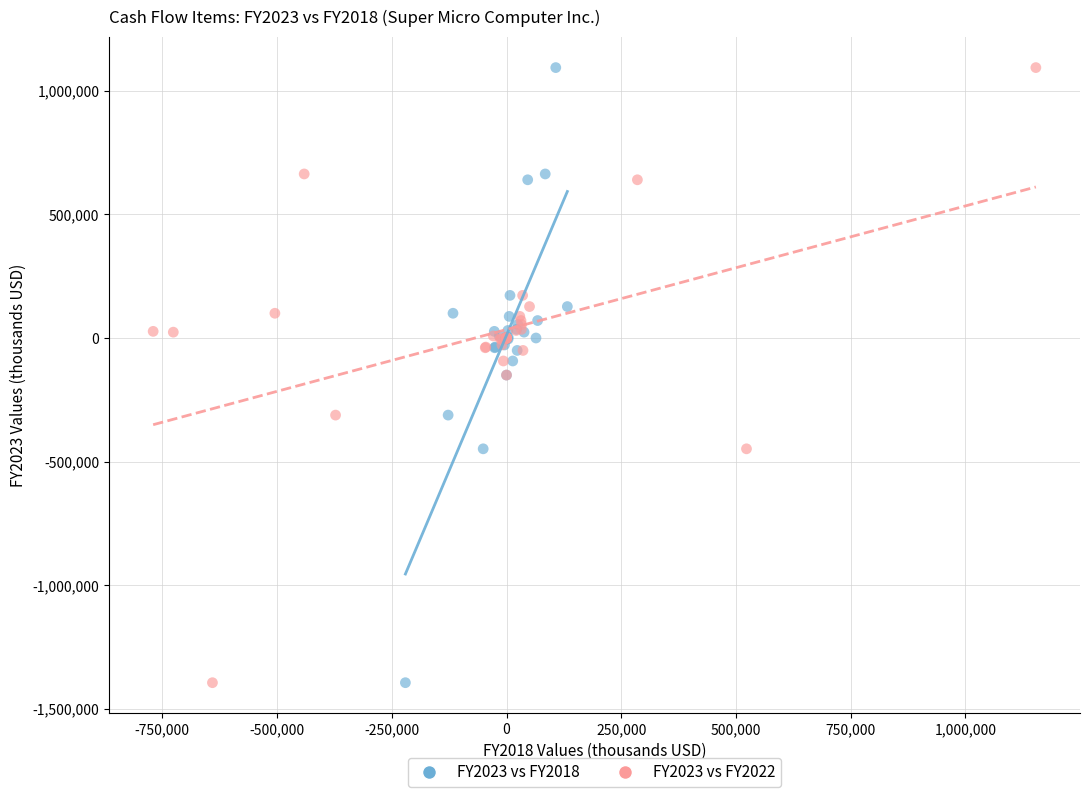

What are all the series names shown in the legend?

FY2023 vs FY2018, FY2023 vs FY2022